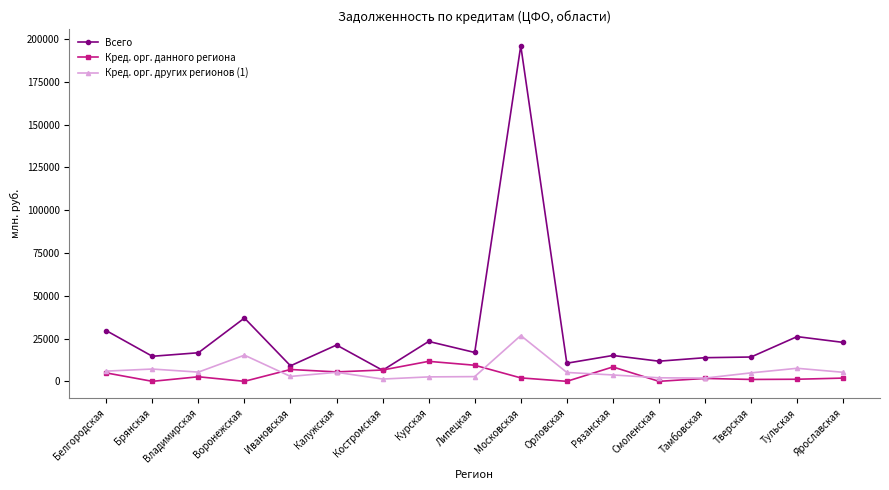

Rank the series by their maximum value, from highest to lowest.

Всего, Кред. орг. других регионов (1), Кред. орг. данного региона